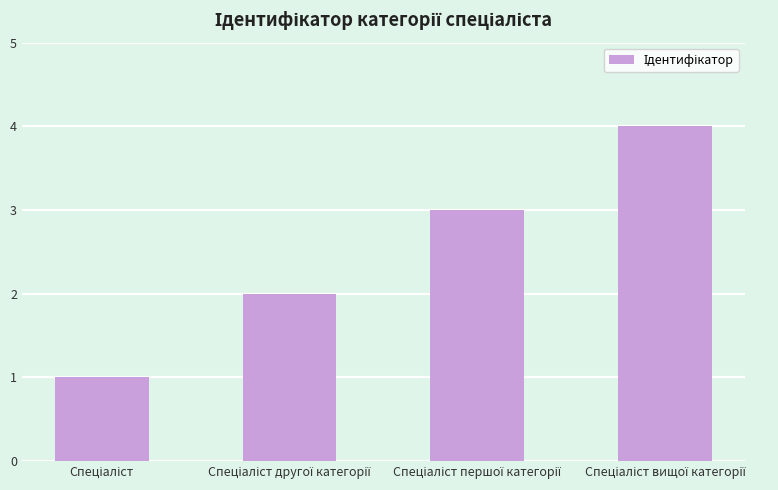

What is the difference between the maximum and minimum values?

3